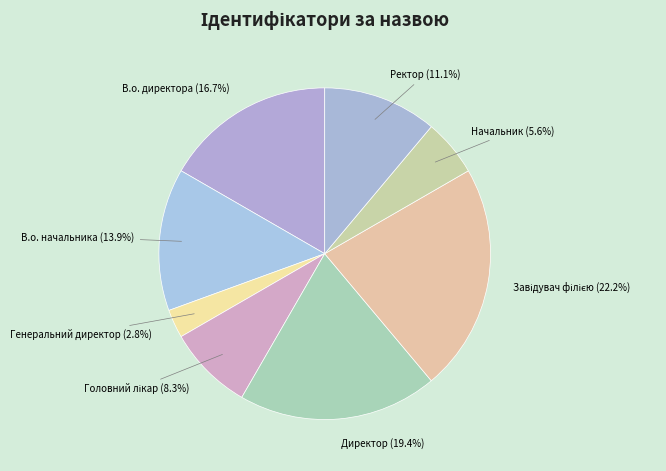

Does any single category account for the majority?

No